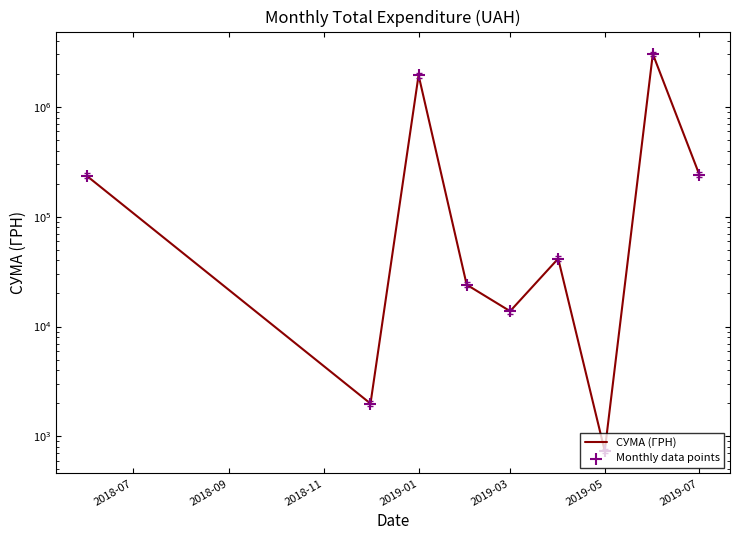

At how many categories does at least one series exceed 2005808?

1